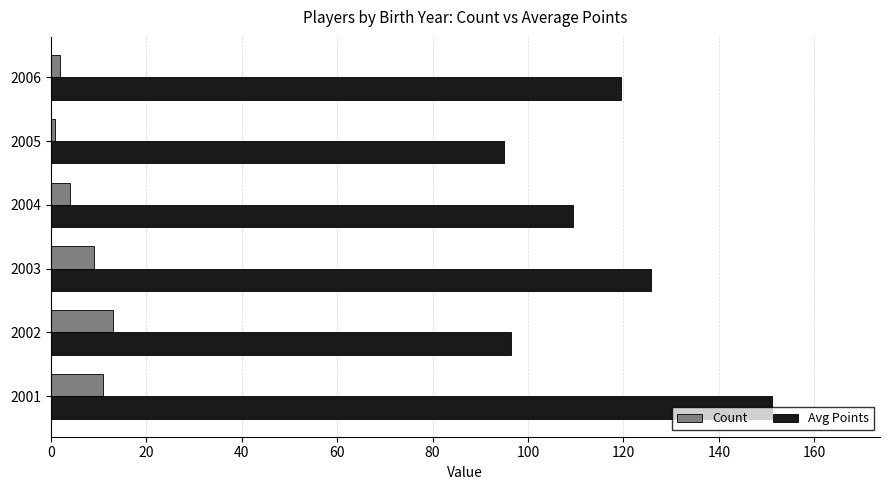

Between 2003 and 2004, which series saw the biggest shift?

Avg Points